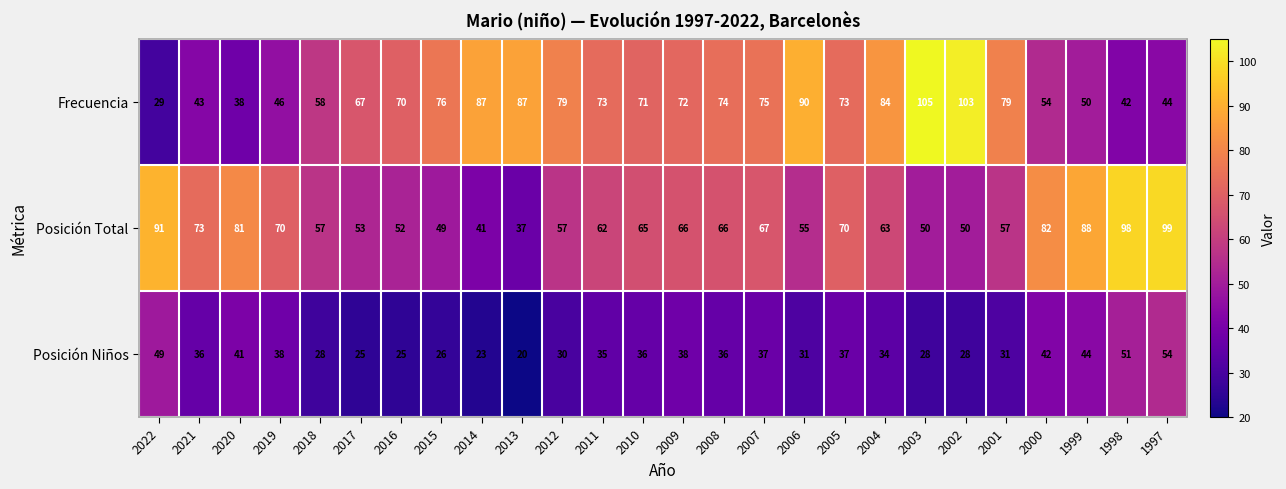

At 2000, list the series in order from smallest to largest.

Posición Niños, Frecuencia, Posición Total